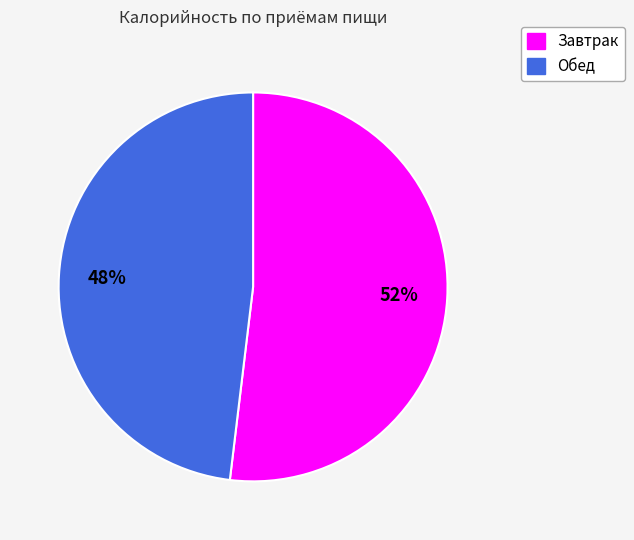

To the nearest percent, what percentage of the pie is Завтрак?

52%